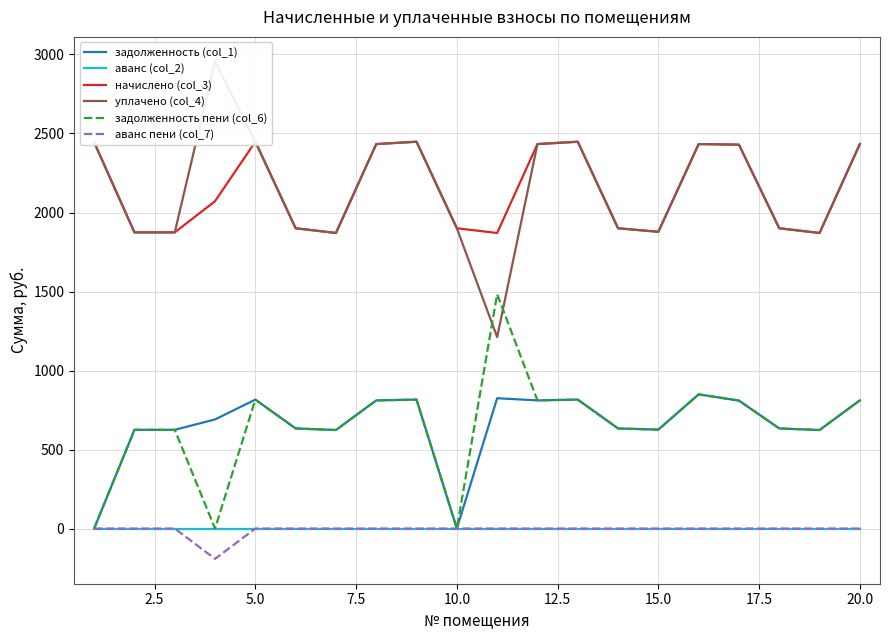

Does the chart display data point markers on the line(s)?

No